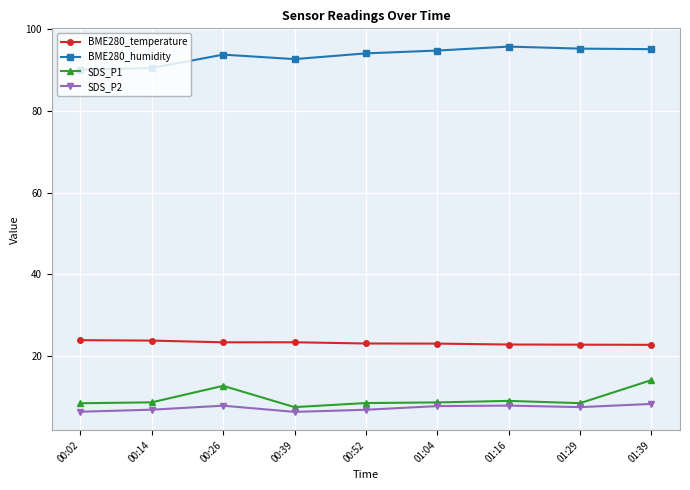

True or false: BME280_humidity and SDS_P1 cross at least once.

False